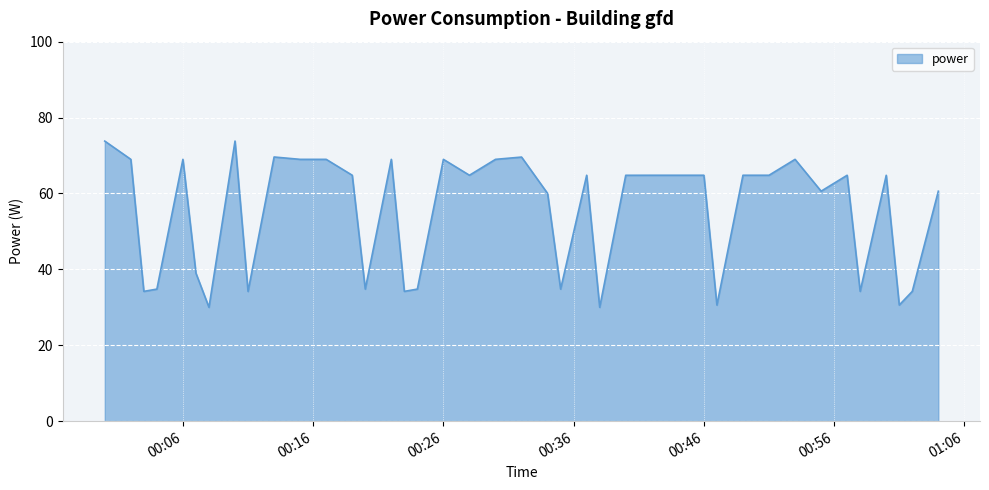

What is the greatest value displayed?

73.8